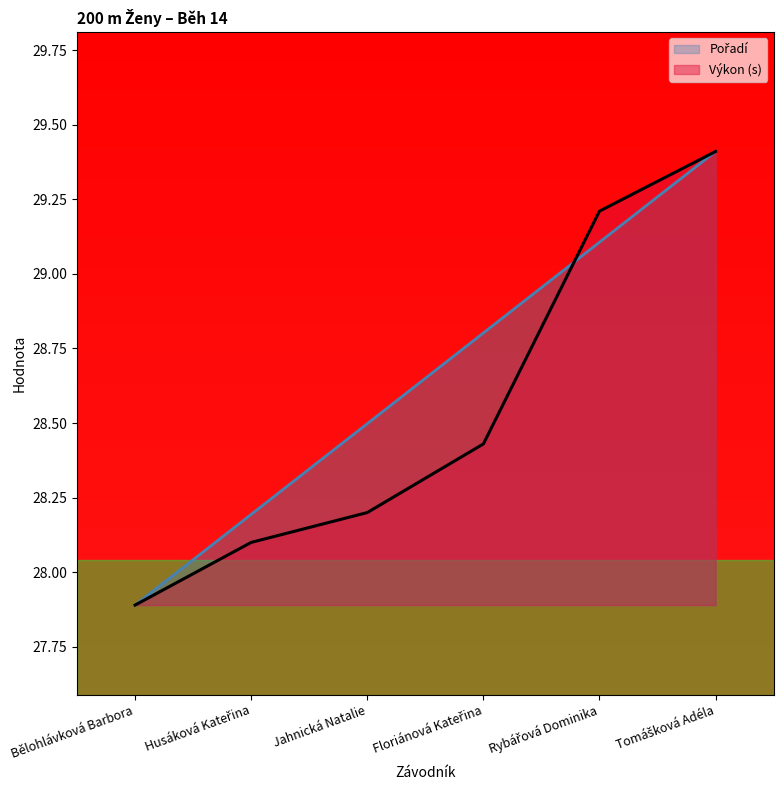

How many lines are shown in the chart?

2